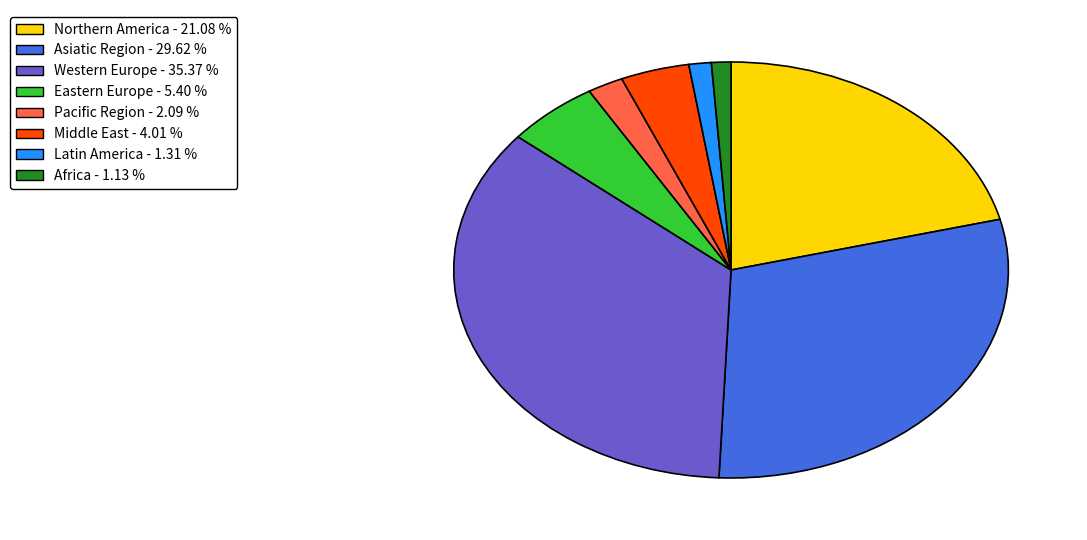

Does any single category account for the majority?

No